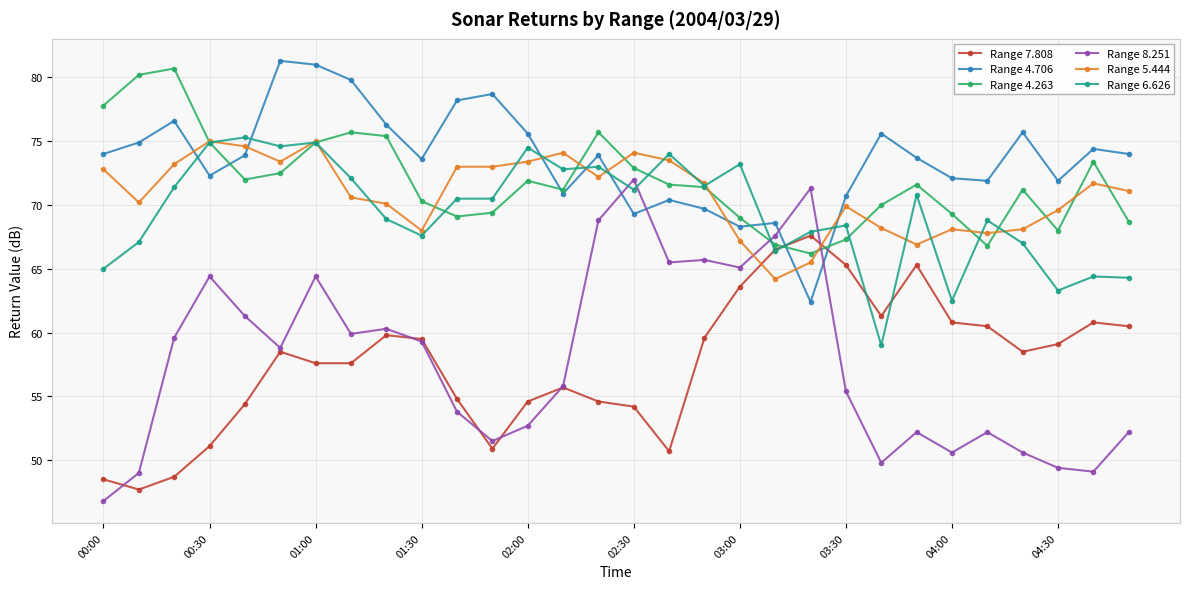

After their last crossing, which series has the higher values: Range 7.808 or Range 4.263?

Range 4.263